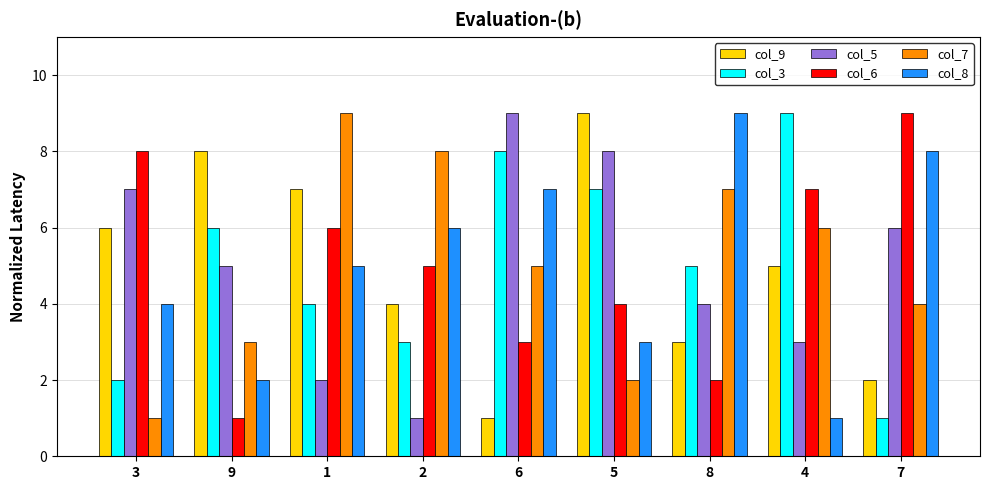

Between 1 and 6, which series saw the biggest shift?

col_5